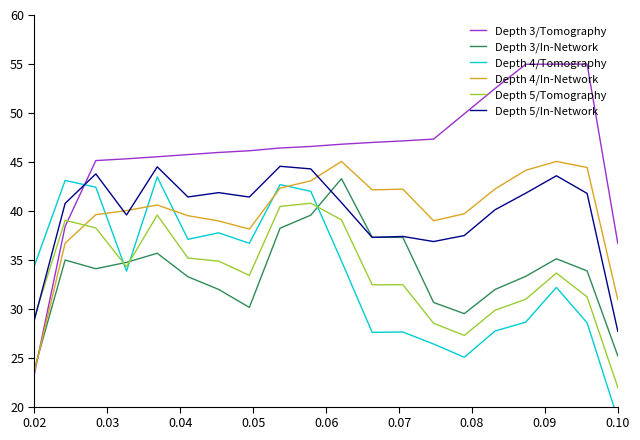

How many categories are shown in the chart?

20